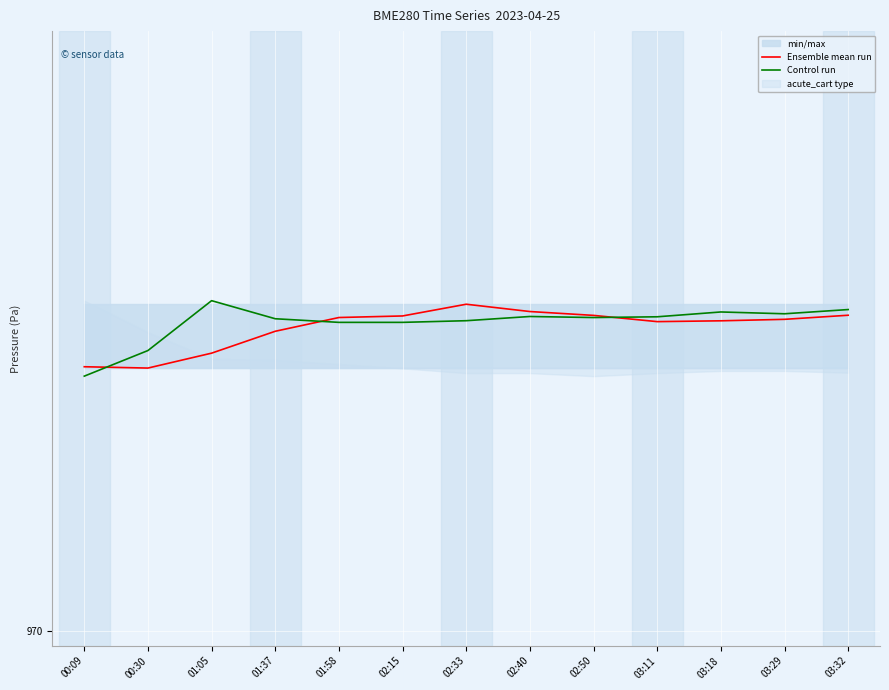

Between 02:15 and 02:40, which is larger?

02:40